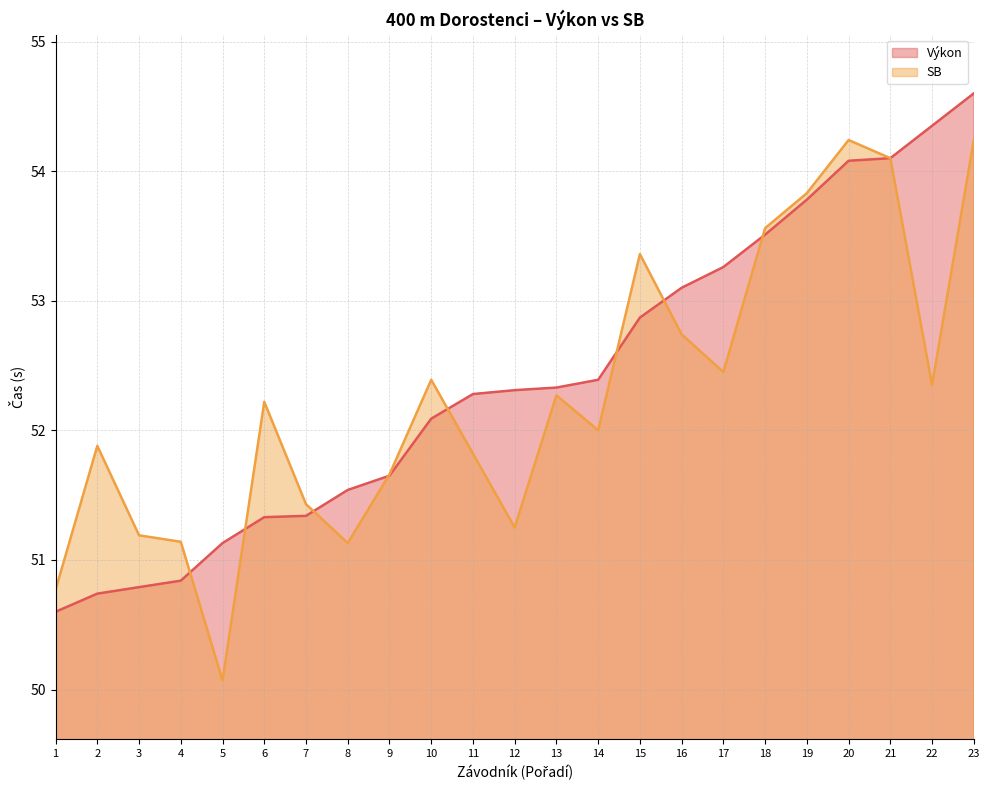

At how many categories does at least one series exceed 54?

4